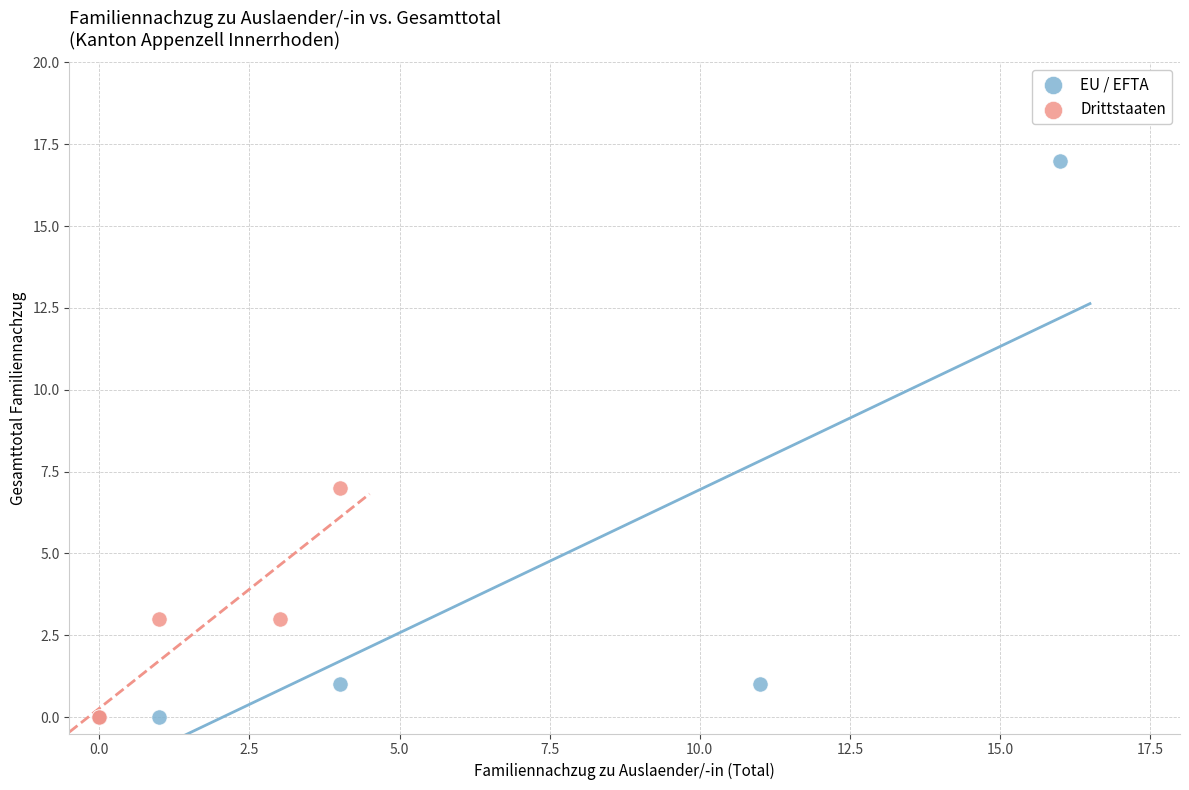

Which series has the largest Y range (max minus min)?

EU / EFTA